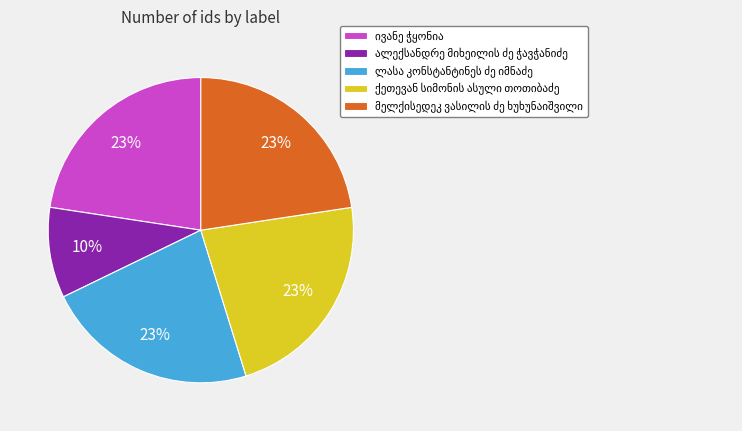

To the nearest percent, what is the average slice percentage?

20%